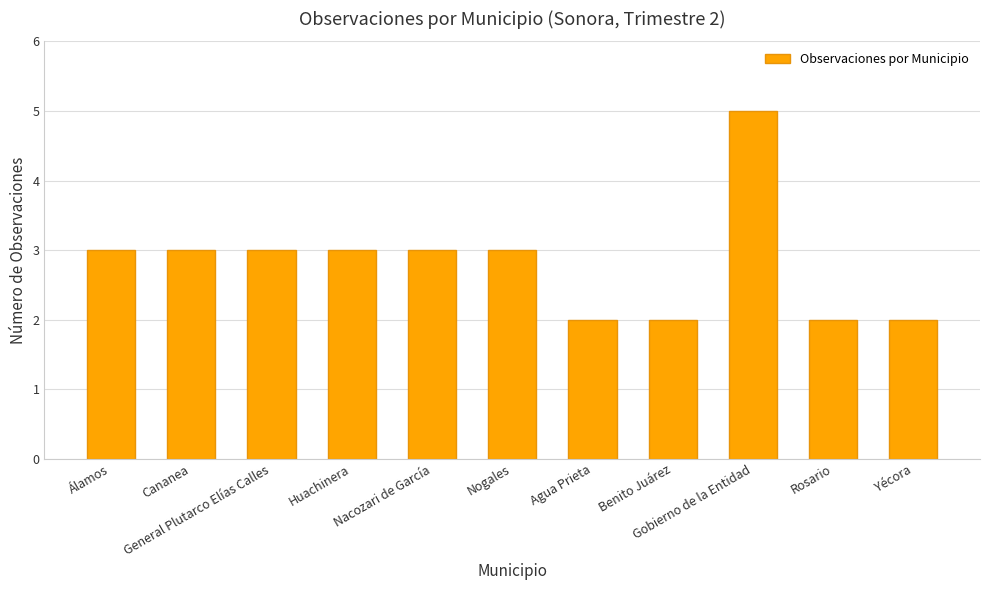

What is the difference between the maximum and minimum values?

3